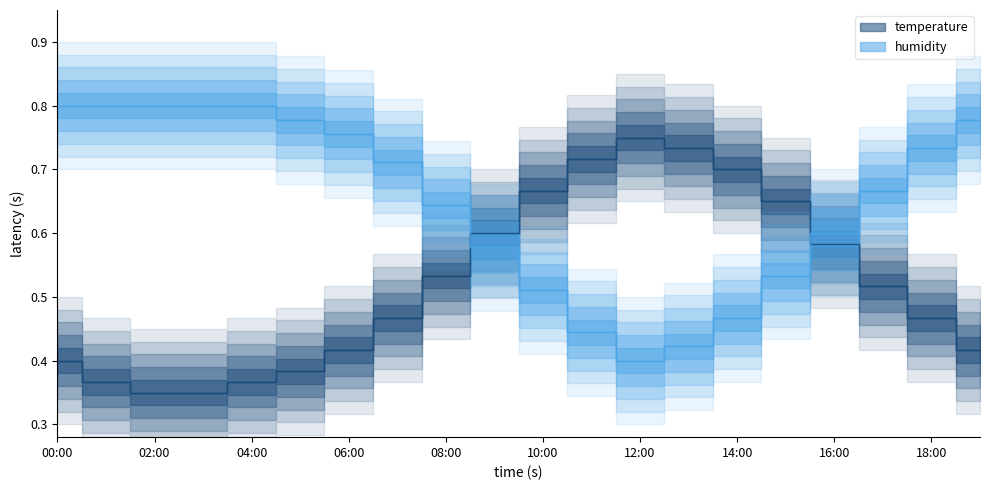

Which series has the largest total across all categories?

humidity